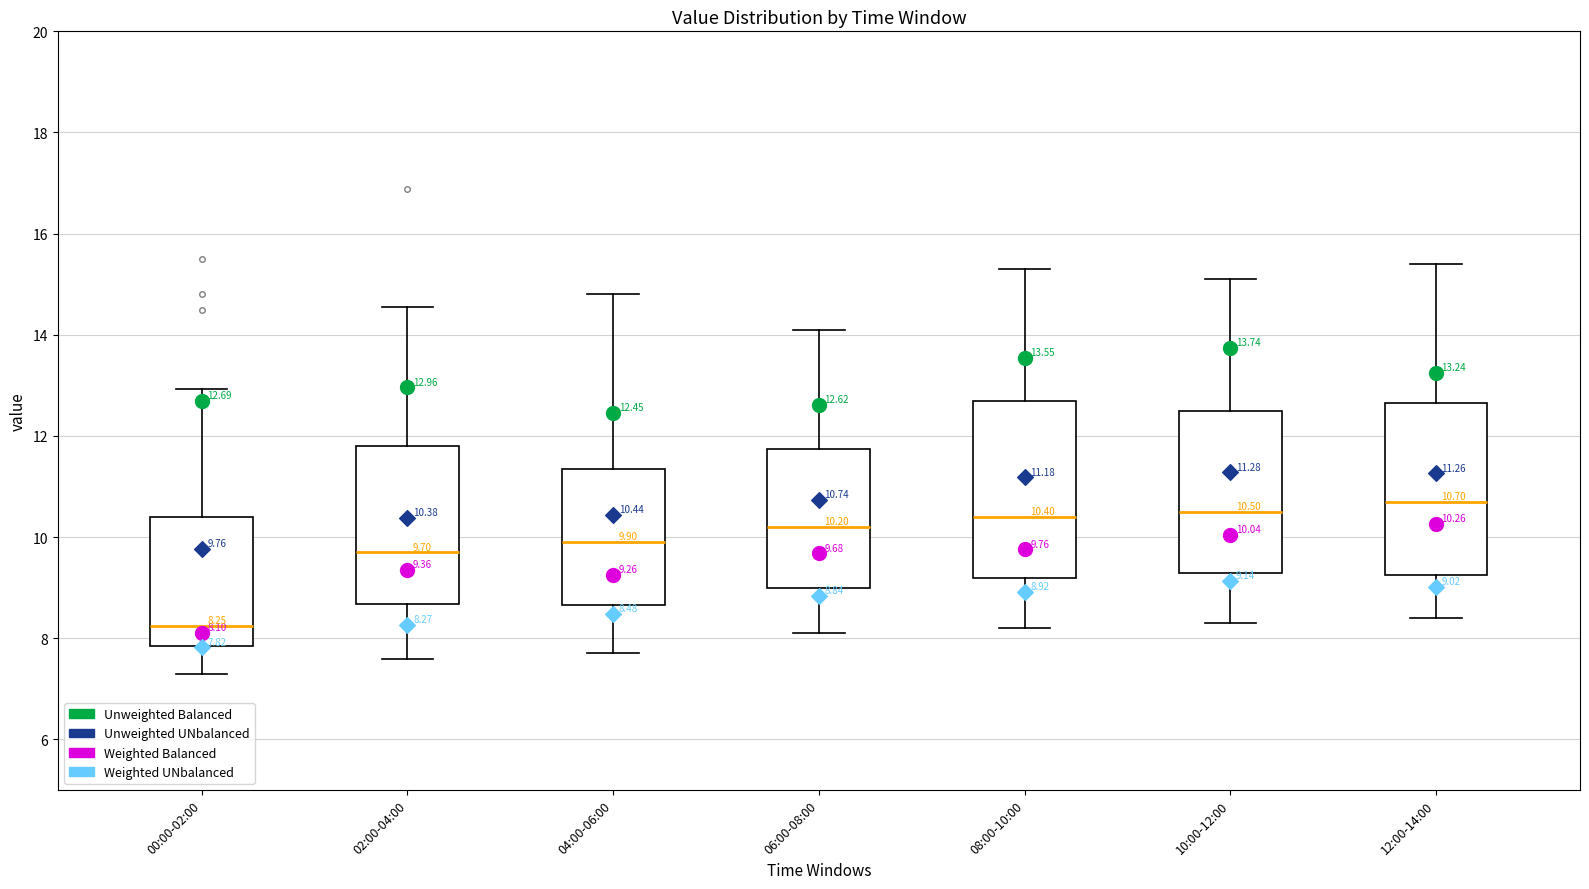

Which box's median line is the lowest?

00:00-02:00